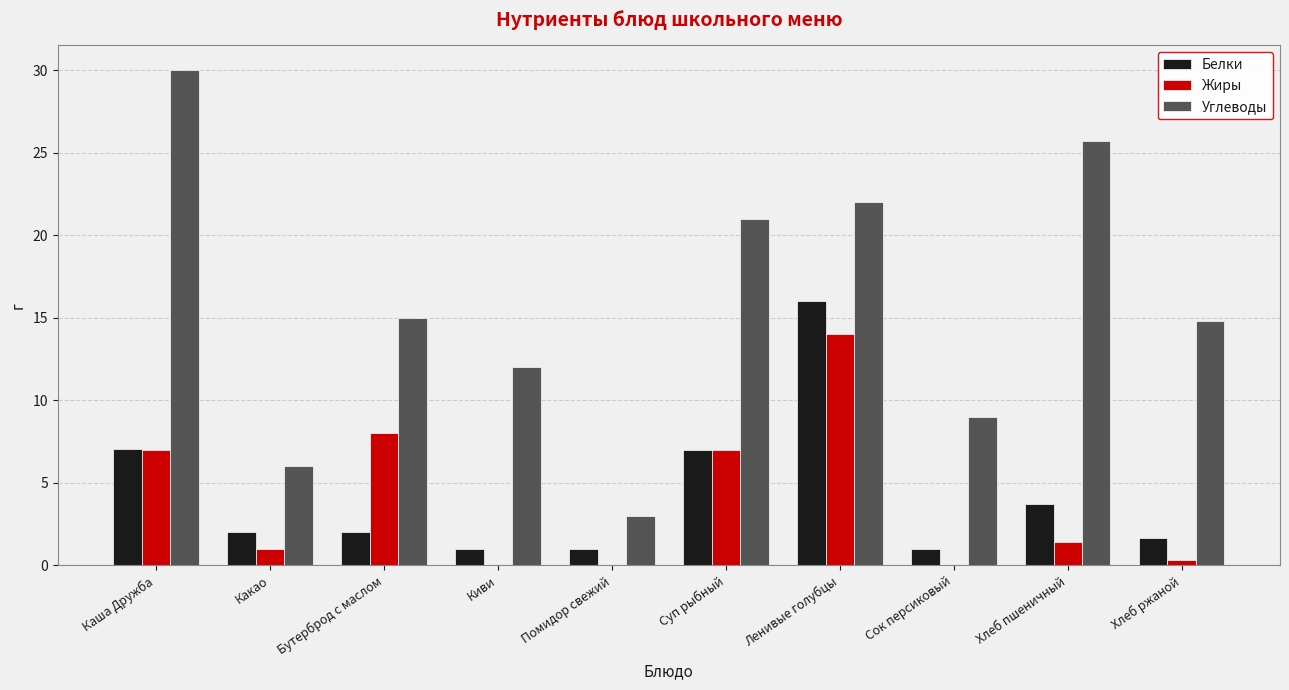

Between Ленивые голубцы and Хлеб ржаной, which series saw the biggest shift?

Белки